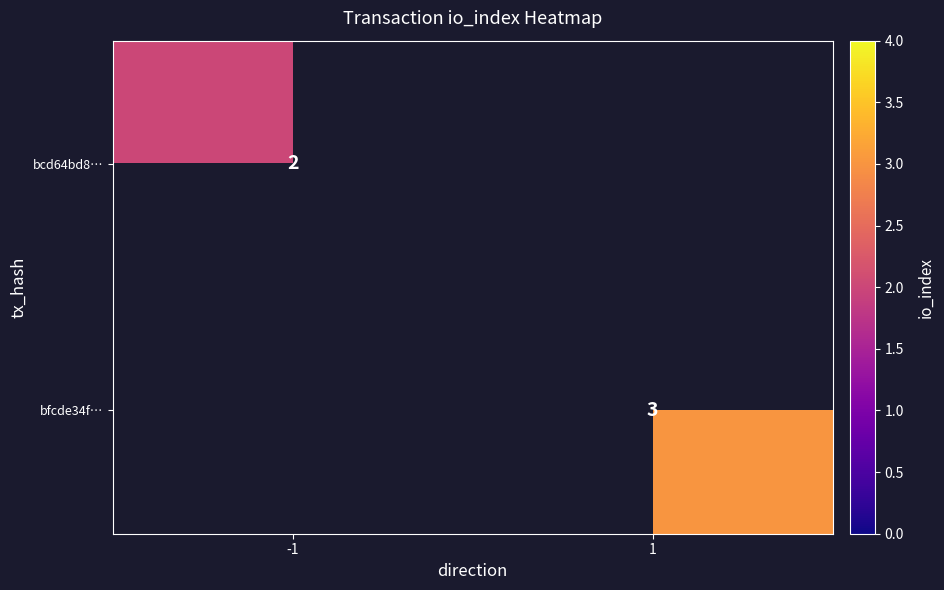

How many data points does each series have?

2